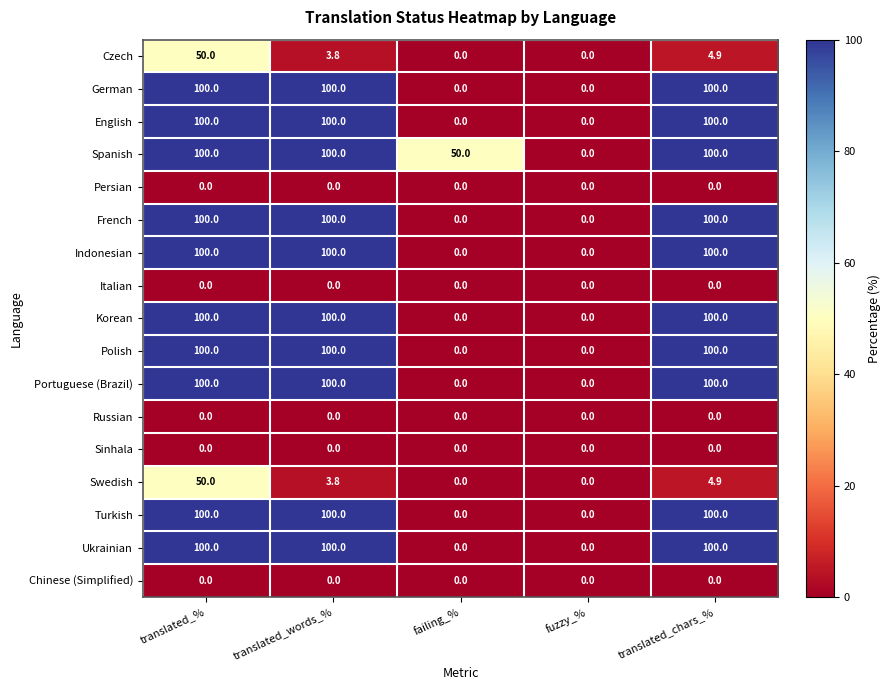

Between failing_% and fuzzy_%, which series saw the biggest shift?

Spanish